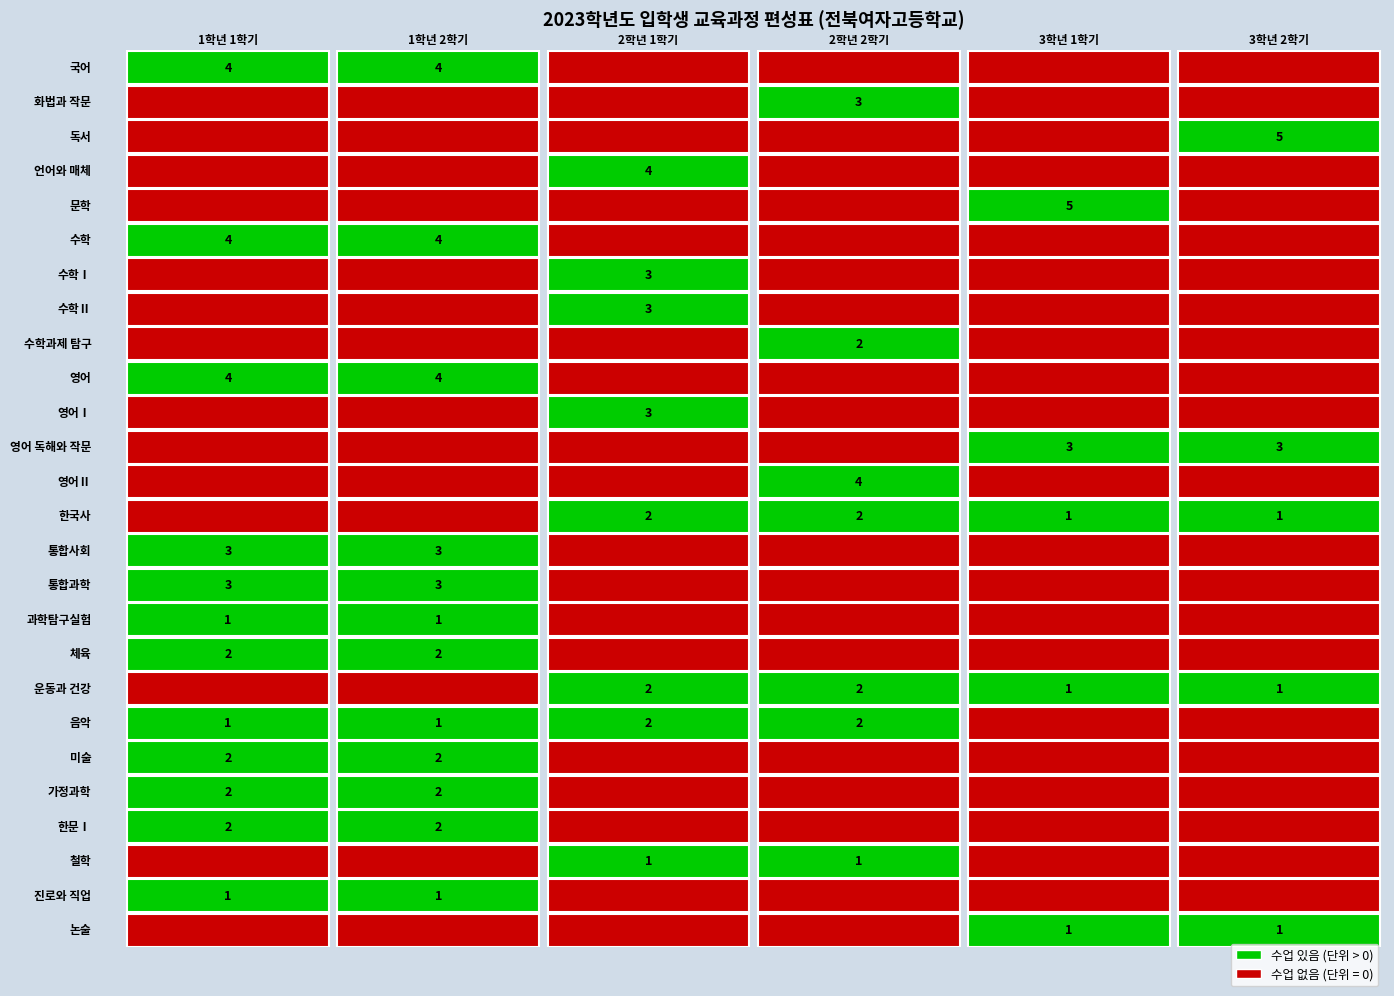

How many values in 국어 are above zero?

2